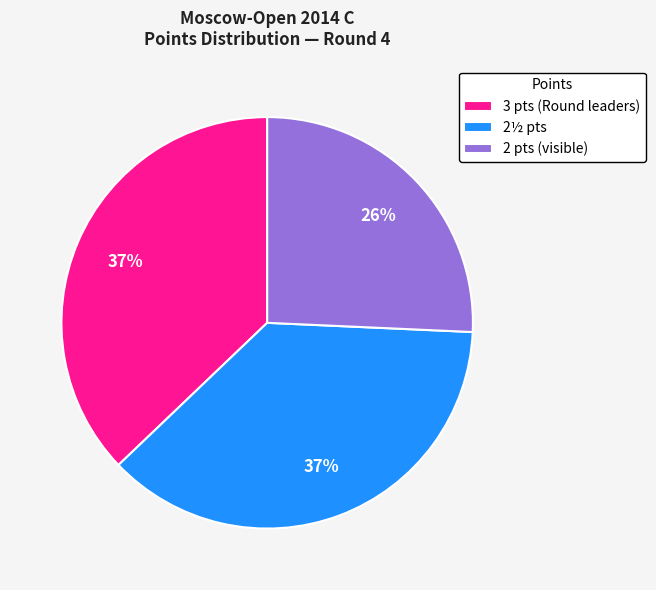

True or false: 2½ pts accounts for 24% of the total.

False